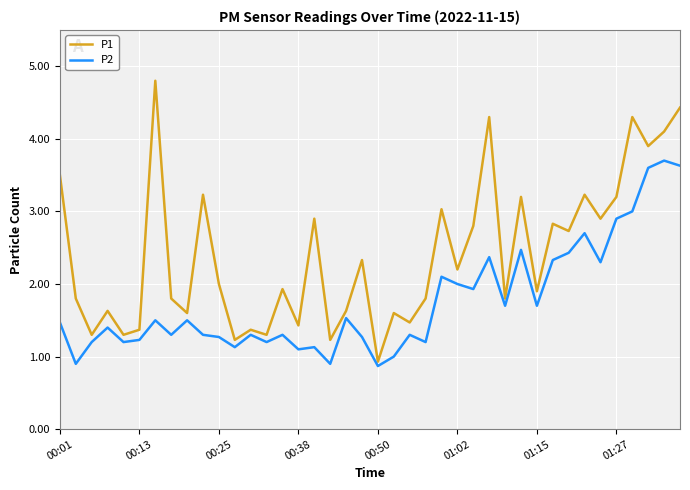

What is the maximum value for P1?

4.8